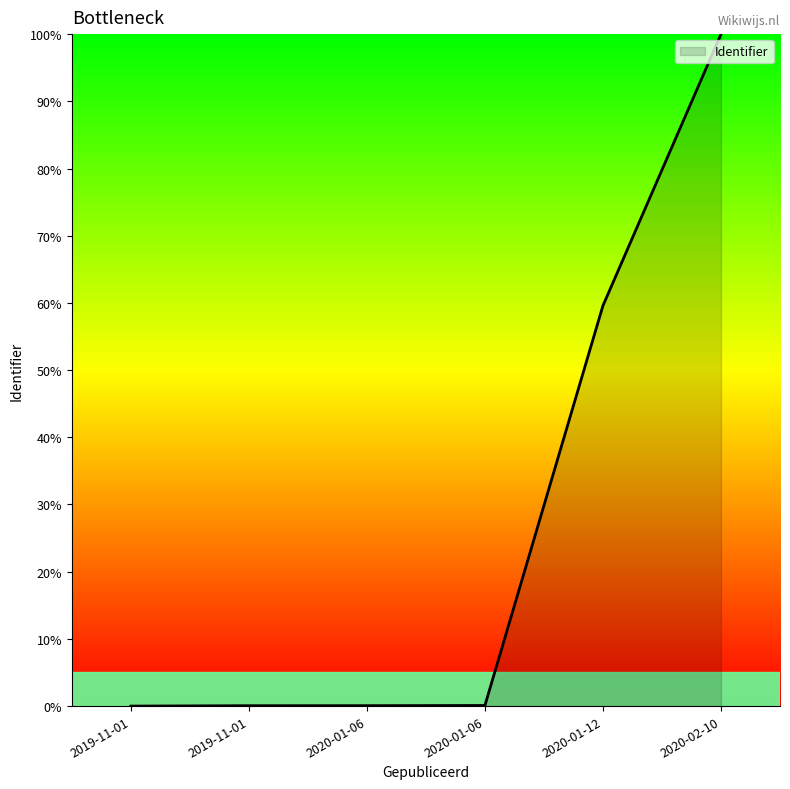

Where is the data nearest to the value 50?

2020-01-12